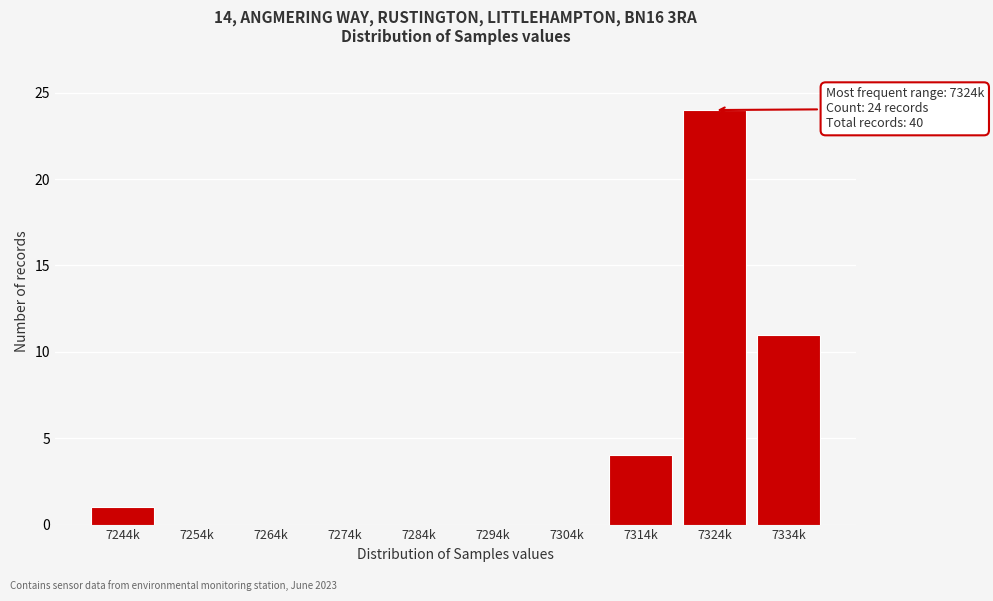

Reading right to left, transcribe all the data shown in this chart.

7334k=11	7324k=24	7314k=4	7304k=0	7294k=0	7284k=0	7274k=0	7264k=0	7254k=0	7244k=1